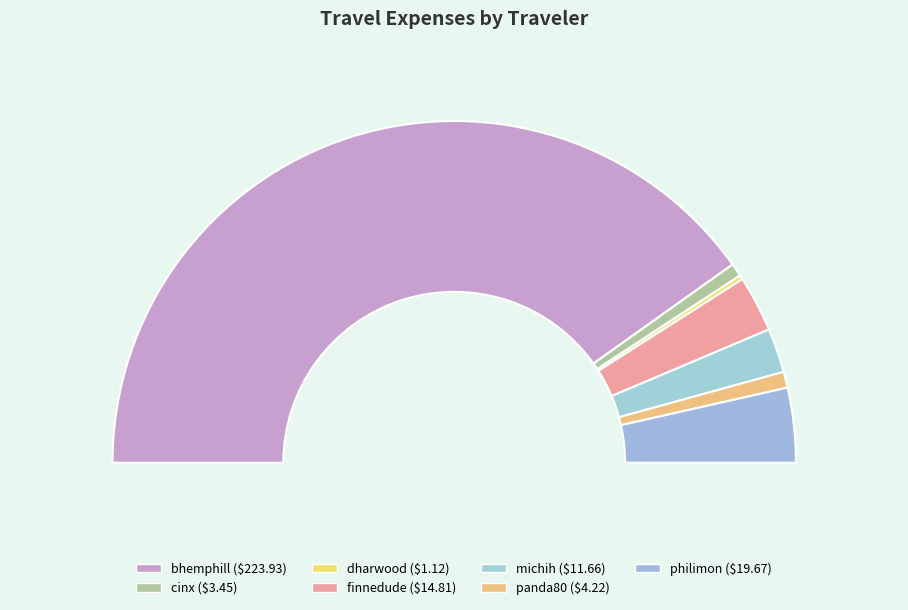

Between philimon and bhemphill, which is larger?

bhemphill